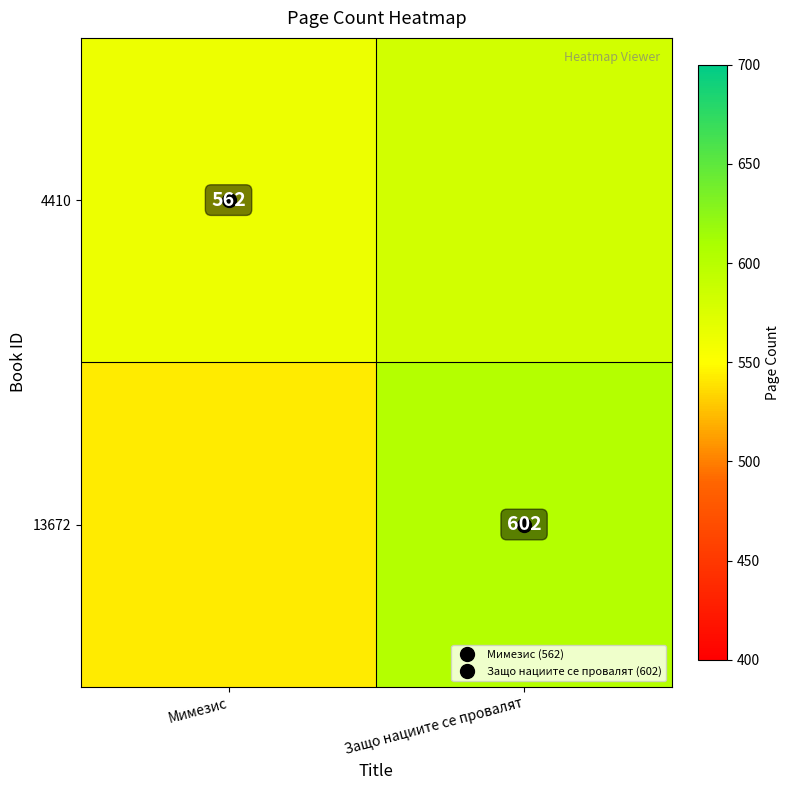

What is the approximate value of 13672 at Мимезис?

542